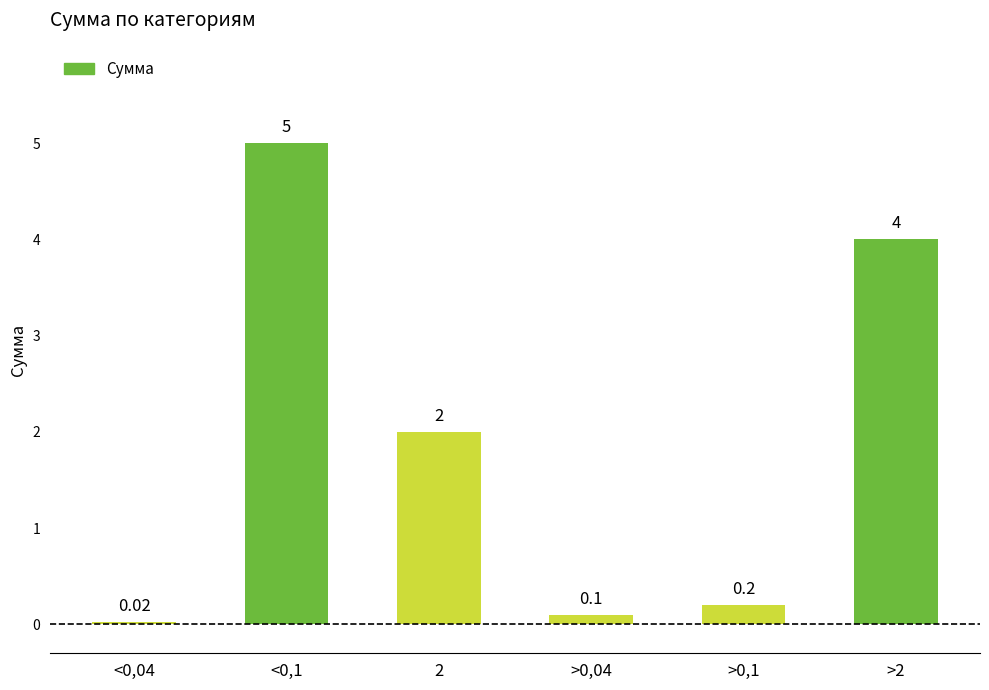

What value does the data have at <0,1?

5.0